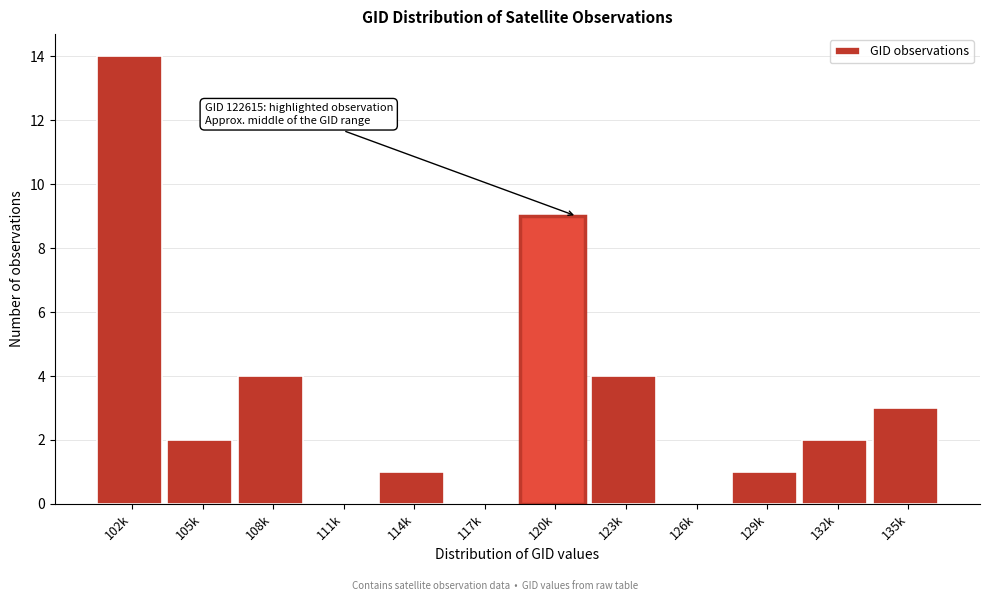

Reading right to left, what are all the values shown in this chart?

135k=3	132k=2	129k=1	126k=0	123k=4	120k=9	117k=0	114k=1	111k=0	108k=4	105k=2	102k=14